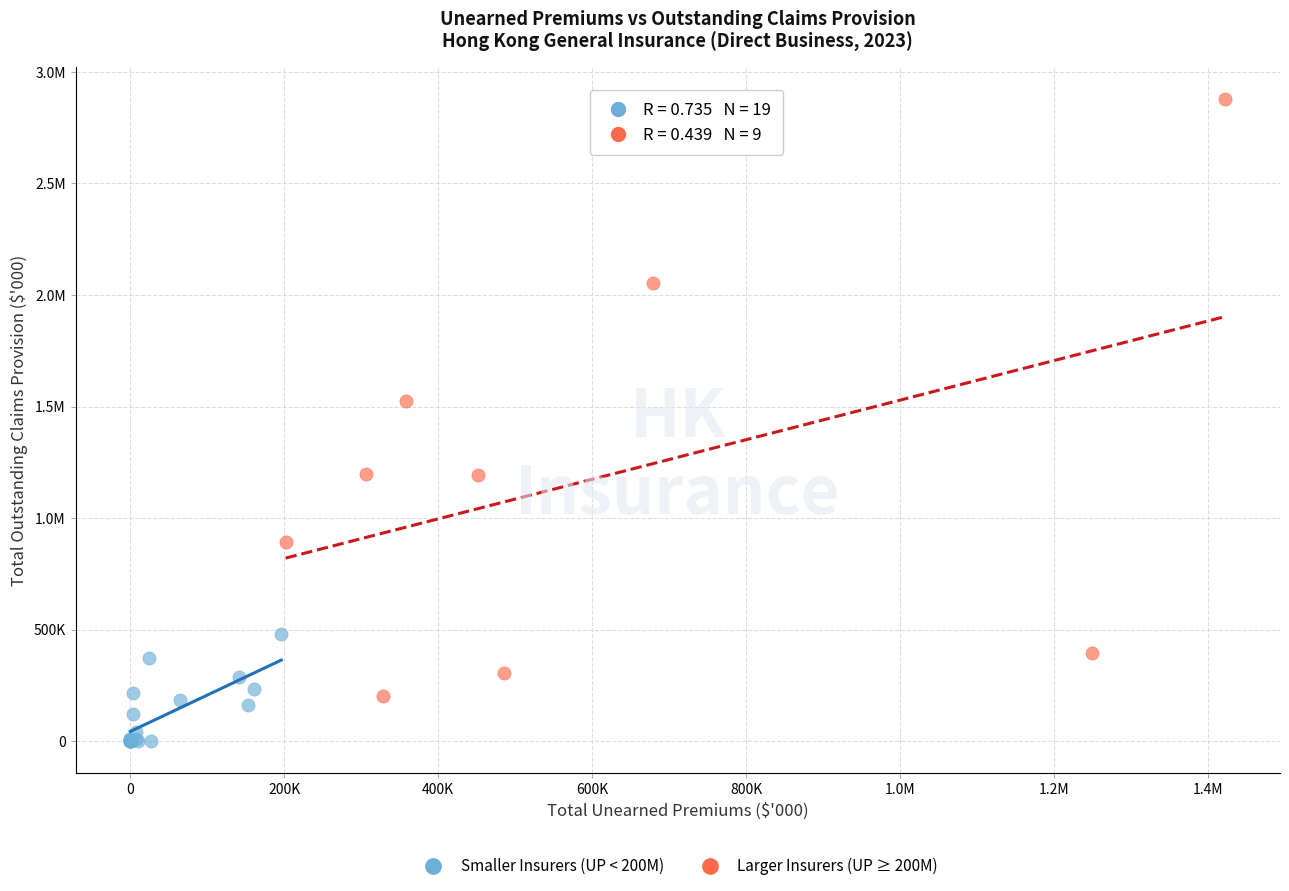

What are all the series names shown in the legend?

Smaller Insurers (UP < 200M), Larger Insurers (UP ≥ 200M)